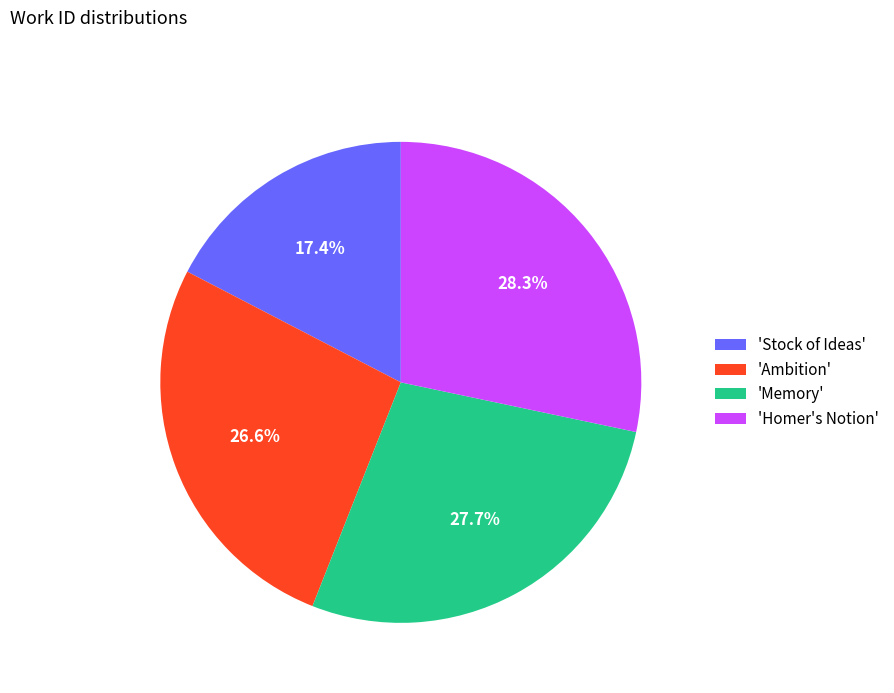

How much of the chart is everything except 'Stock of Ideas'?

82.6%